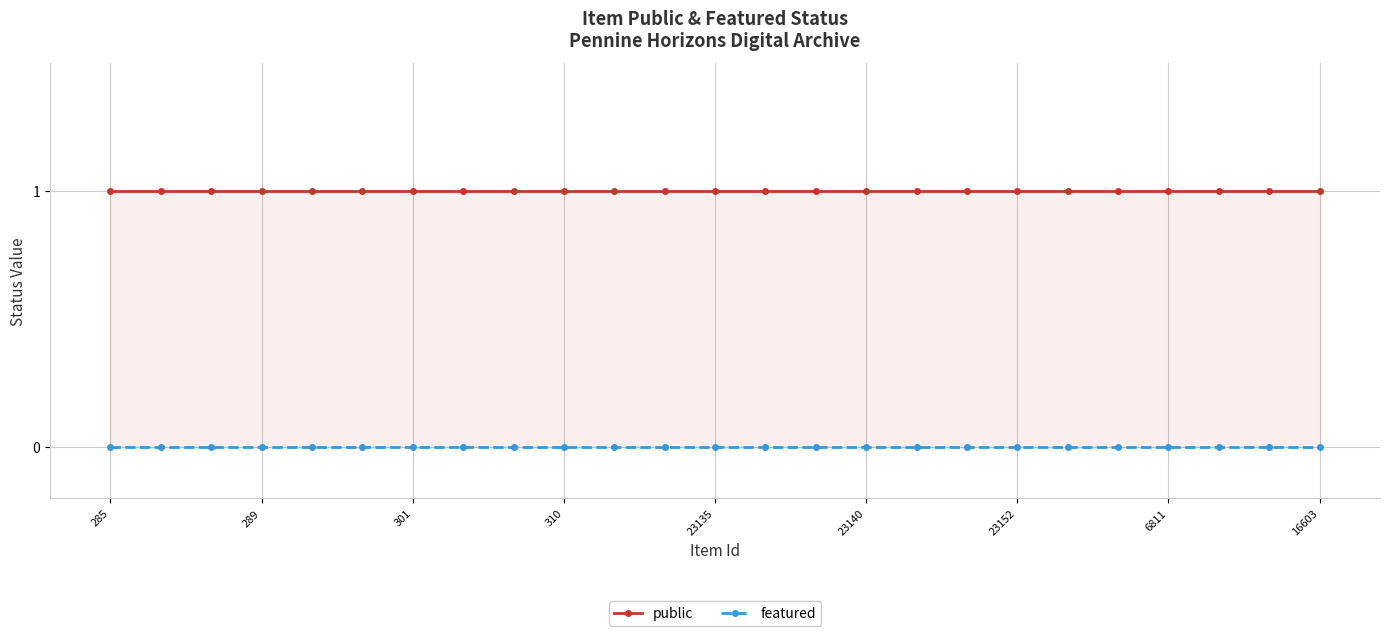

What is the difference between the highest and lowest values at 23135?

1